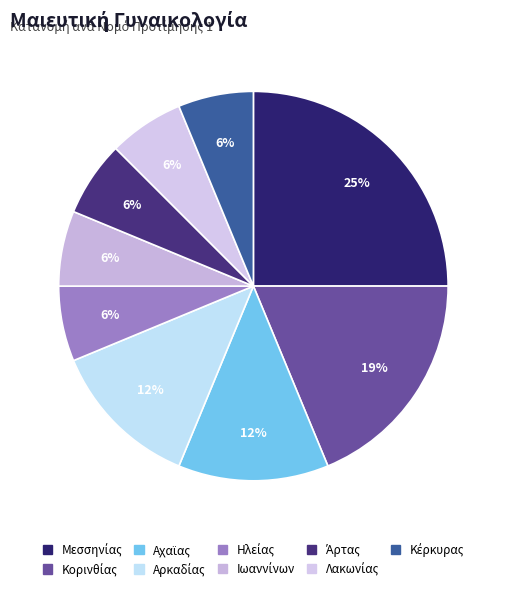

Approximately how many times larger is the value at Κέρκυρας compared to Λακωνίας?

1.0